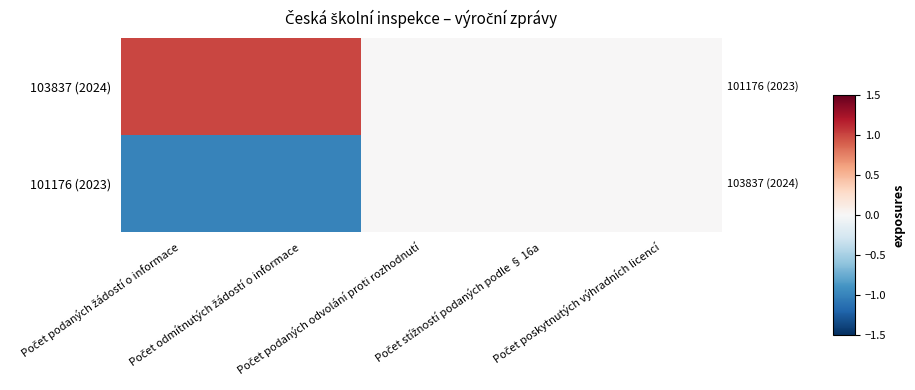

Reading left to right, extract all data points from this chart.

103837 (2024): Počet podaných žádostí o informace=1	Počet odmítnutých žádostí o informace=1	Počet podaných odvolání proti rozhodnutí=0	Počet stížností podaných podle § 16a=0	Počet poskytnutých výhradních licencí=0
101176 (2023): Počet podaných žádostí o informace=-1	Počet odmítnutých žádostí o informace=-1	Počet podaných odvolání proti rozhodnutí=0	Počet stížností podaných podle § 16a=0	Počet poskytnutých výhradních licencí=0